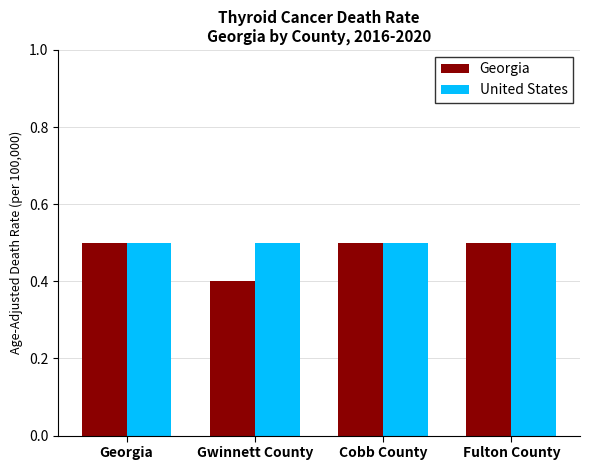

How many categories are shown in the chart?

4